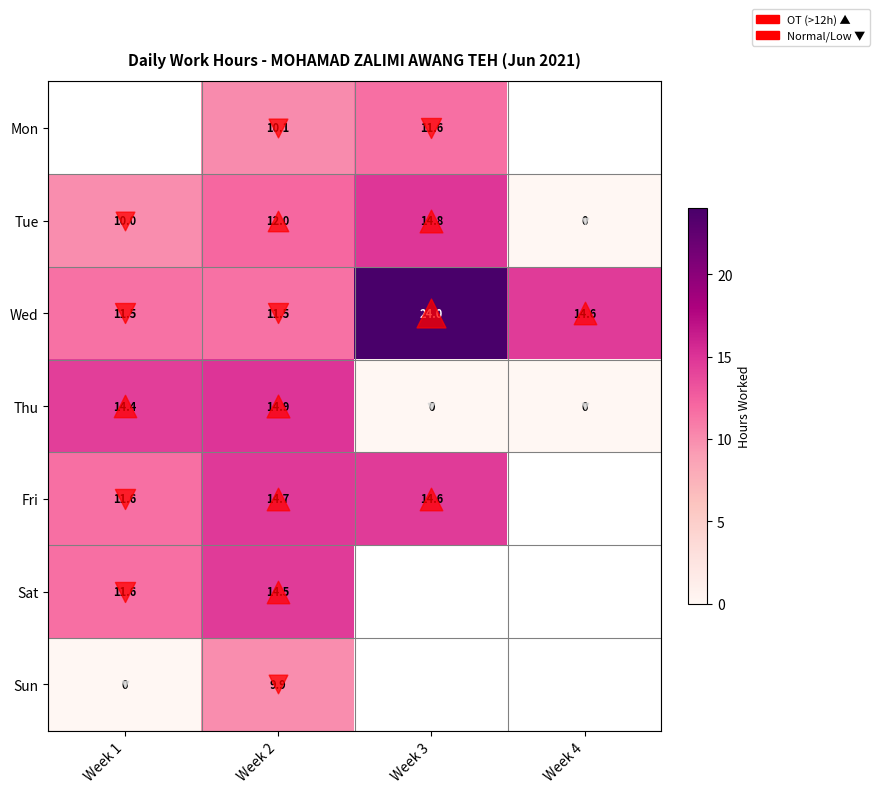

What is the maximum value for Thu?

14.9